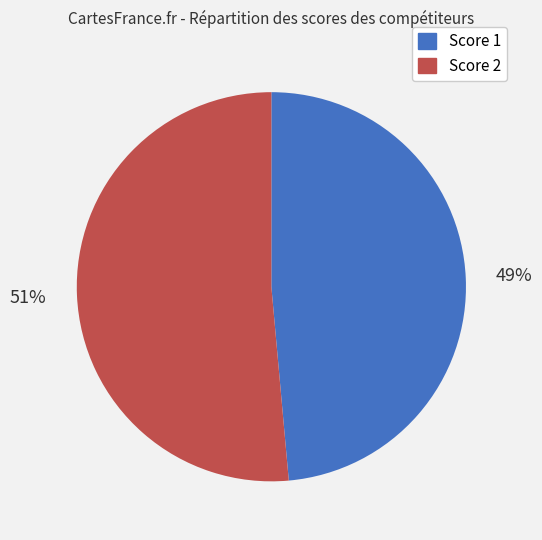

To the nearest percent, what is the average slice percentage?

50%